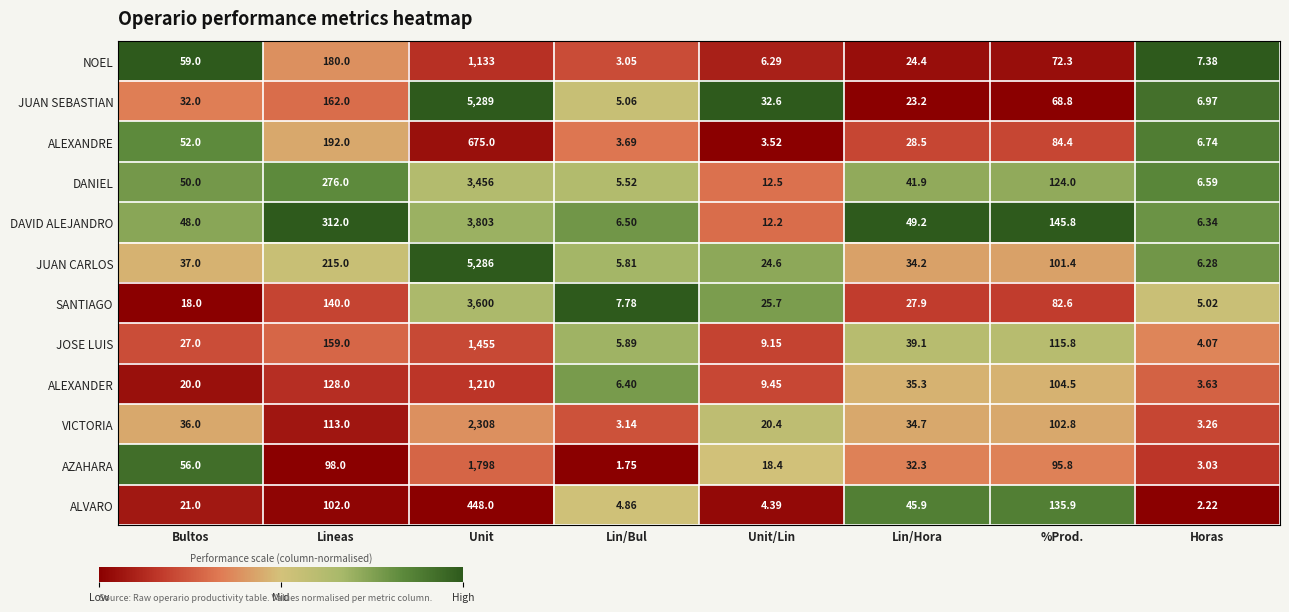

At which label does DAVID ALEJANDRO reach its minimum?

Horas